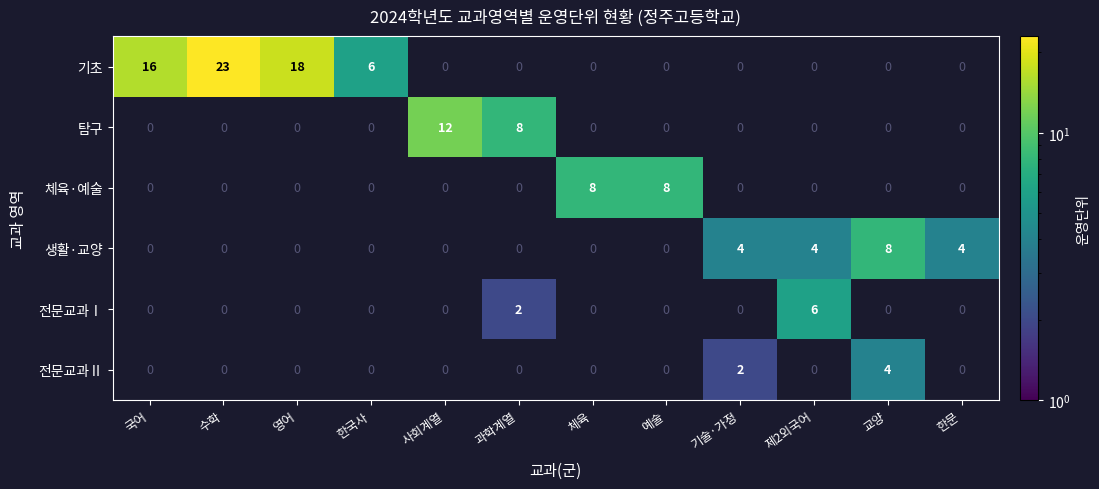

The value of 생활·교양 at 교양 is 8. True or false?

True